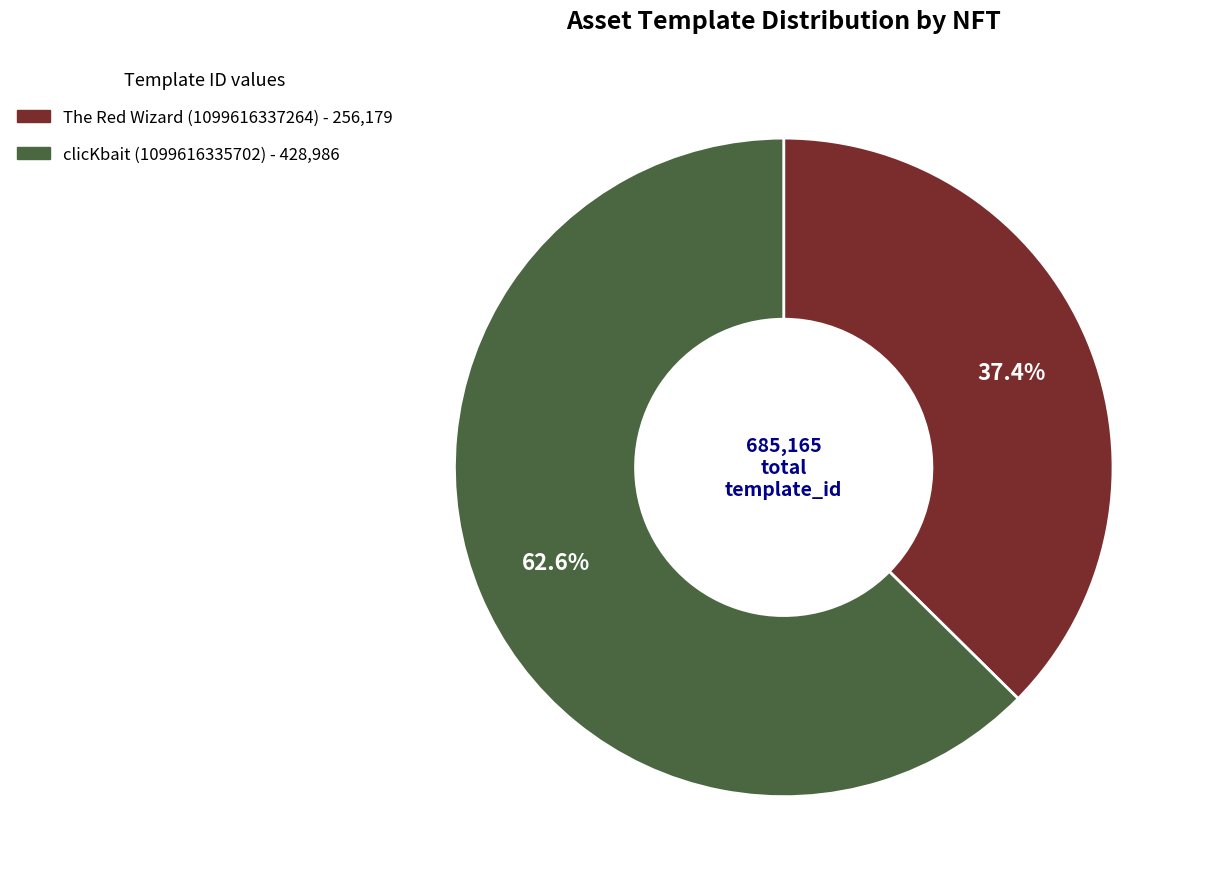

Which category has the biggest portion of the pie?

clicKbait (1099616335702)